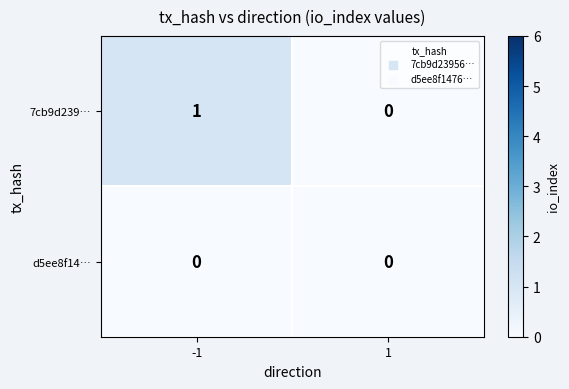

Count the number of categories in the chart.

2